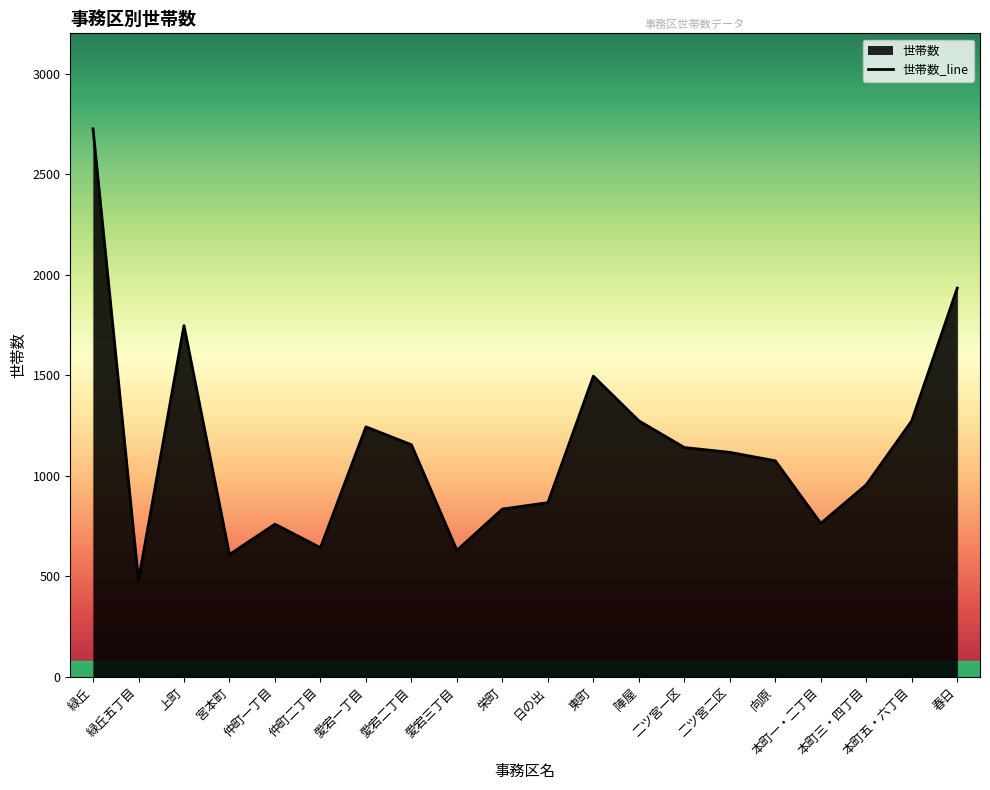

Approximately how many times larger is the value at 上町 compared to 陣屋?

1.4